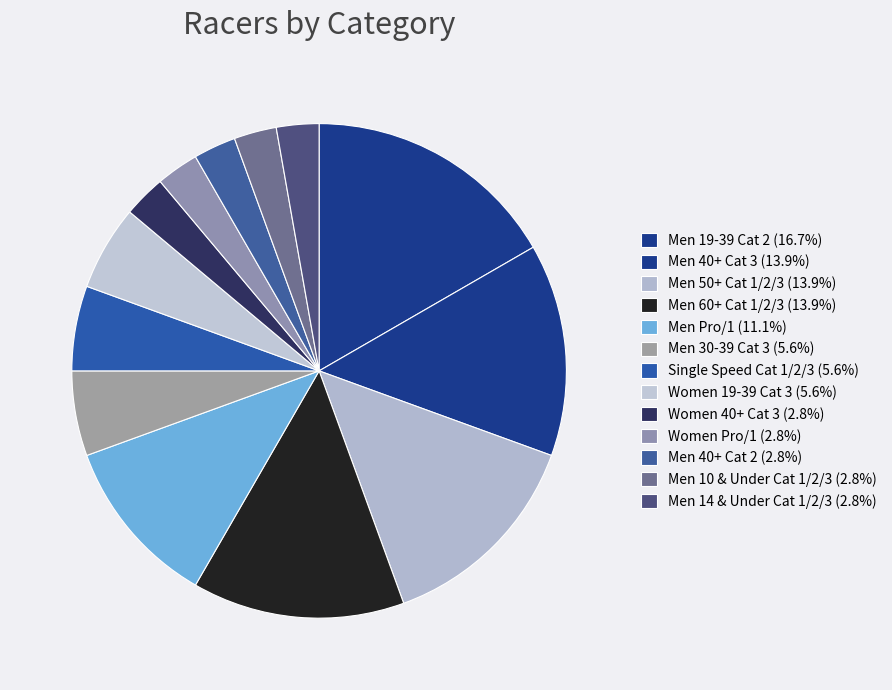

Which category has the smallest portion of the pie?

Women 40+ Cat 3